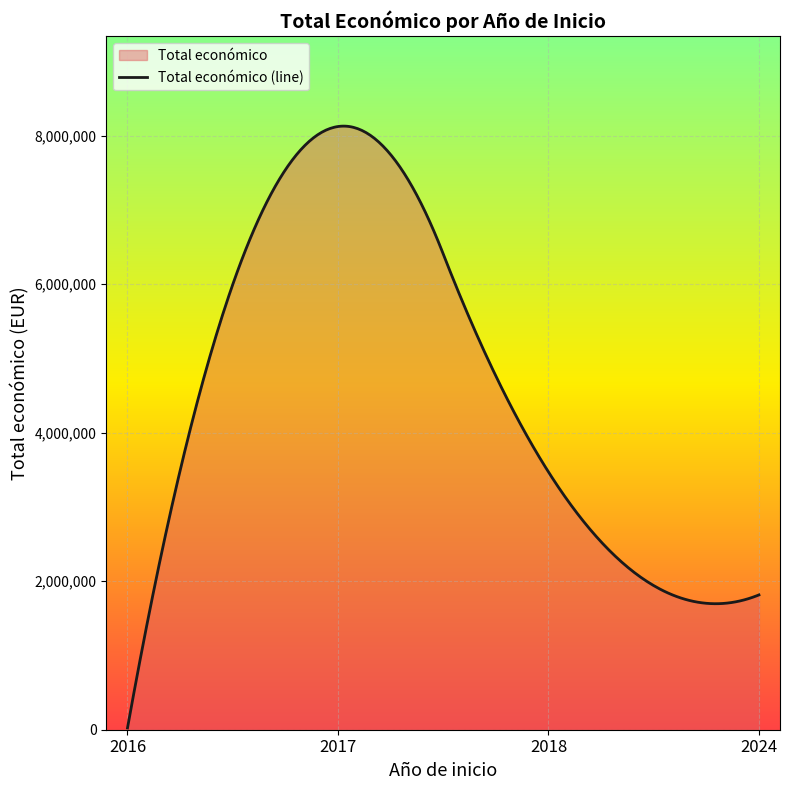

What is the difference between the maximum and minimum values?

8103270.1